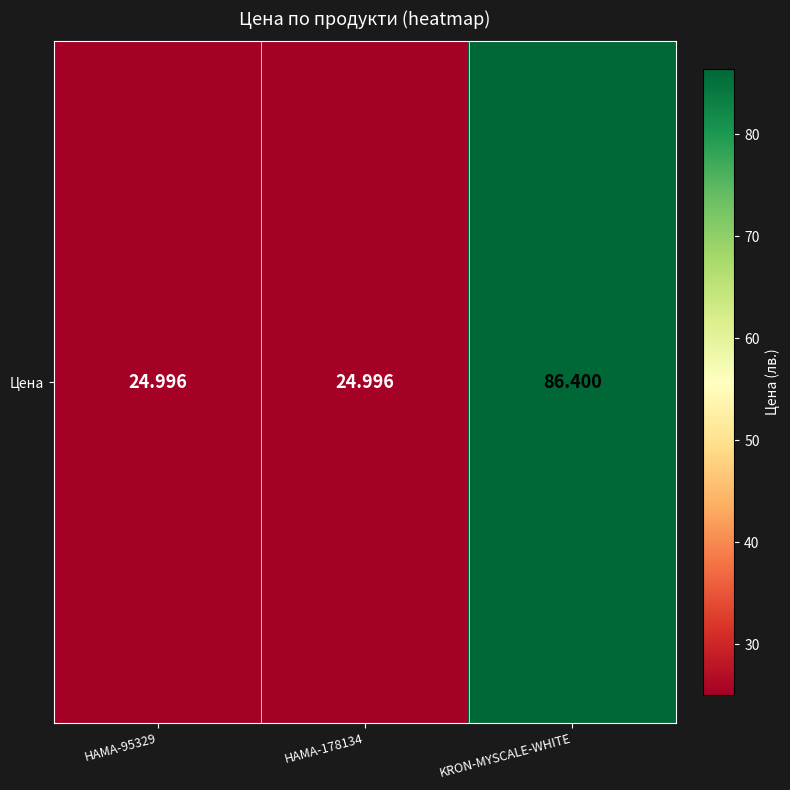

The value at HAMA-178134 is 25.0. True or false?

True